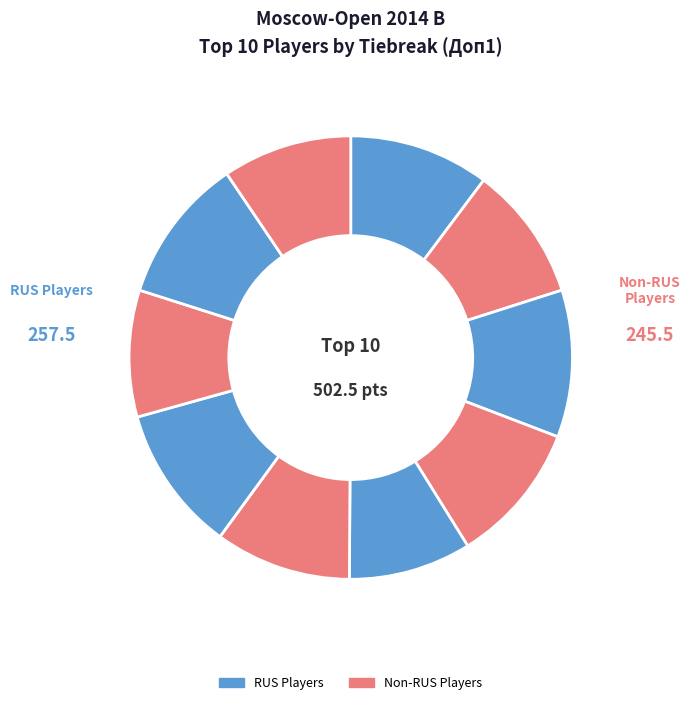

How many slices are in this pie chart?

10